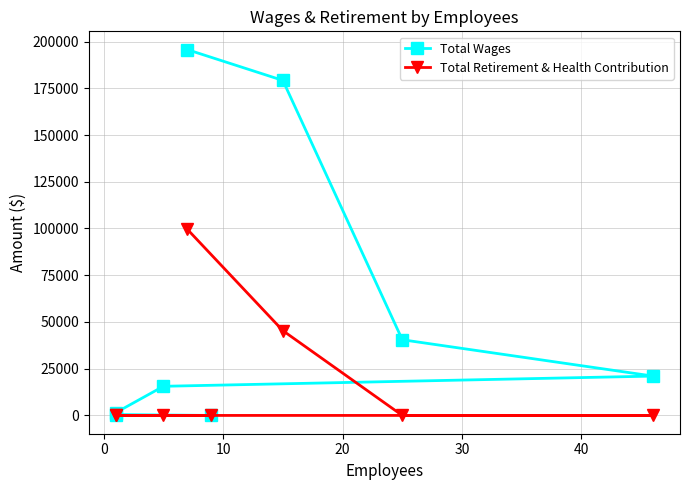

What is the difference between the second highest and second lowest values in the Total Wages series?

178740